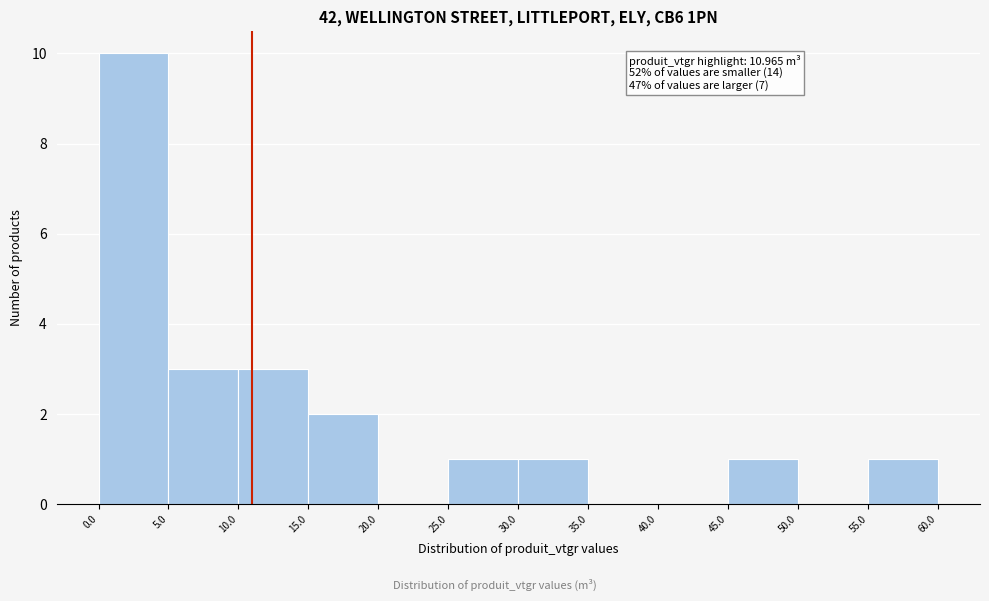

Which range on the x-axis has the tallest bar?

0.0 to 5.0